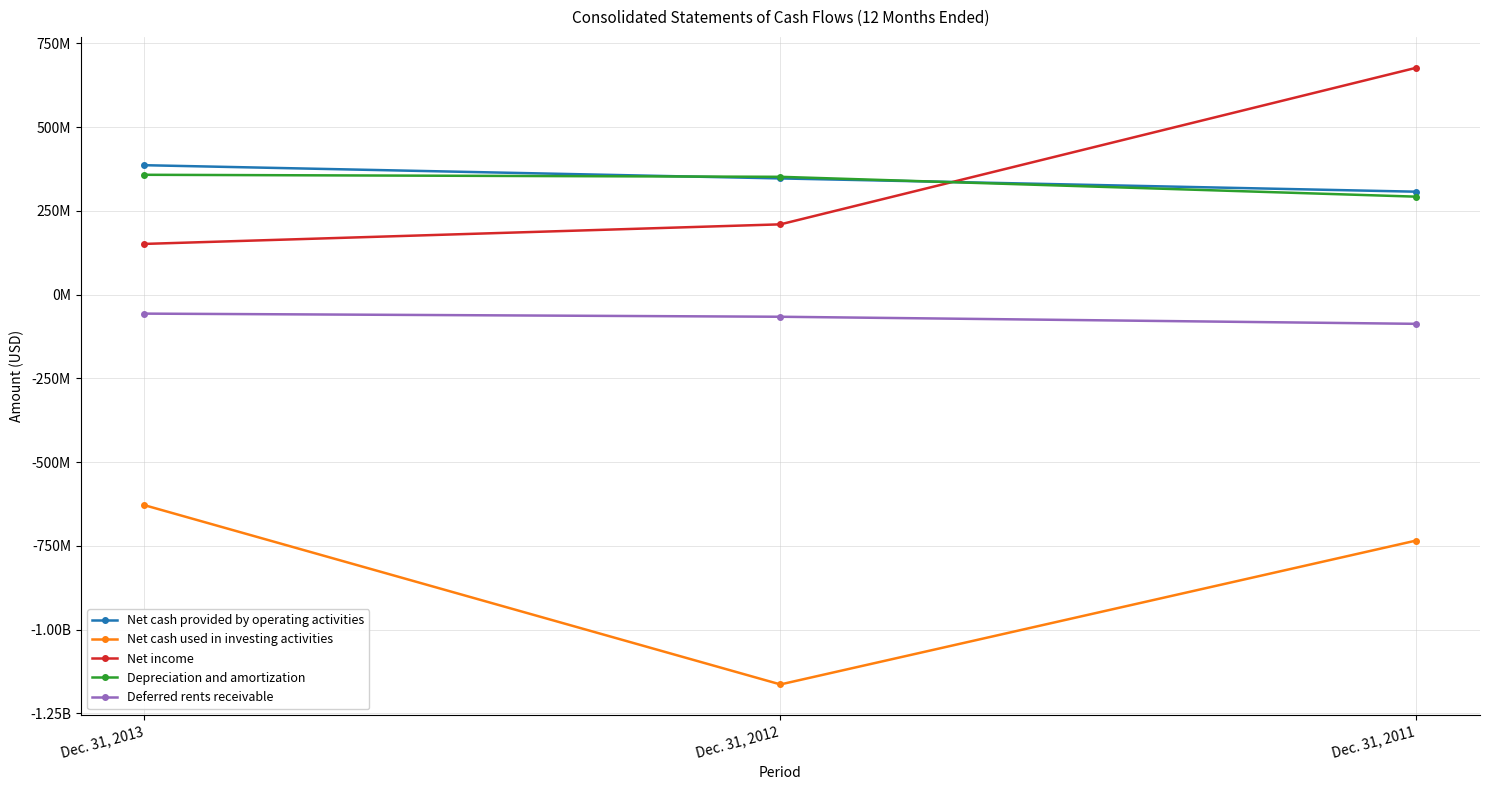

Rank the series at Dec. 31, 2012 from lowest to highest value.

Net cash used in investing activities, Deferred rents receivable, Net income, Net cash provided by operating activities, Depreciation and amortization